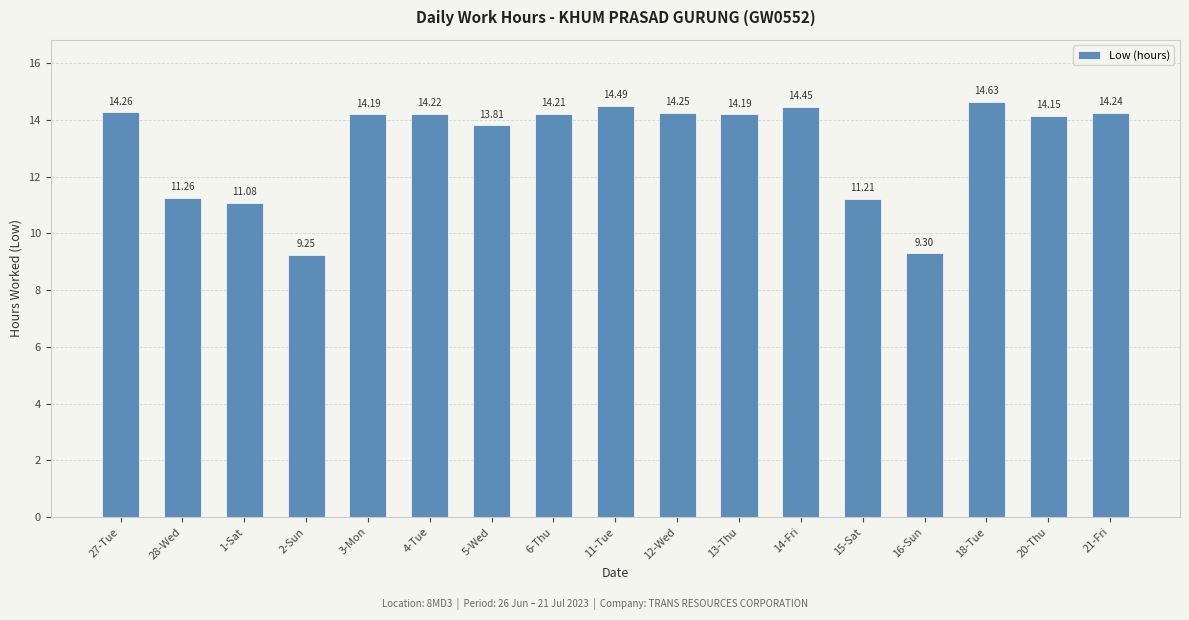

What is the difference between the maximum and minimum values?

5.4